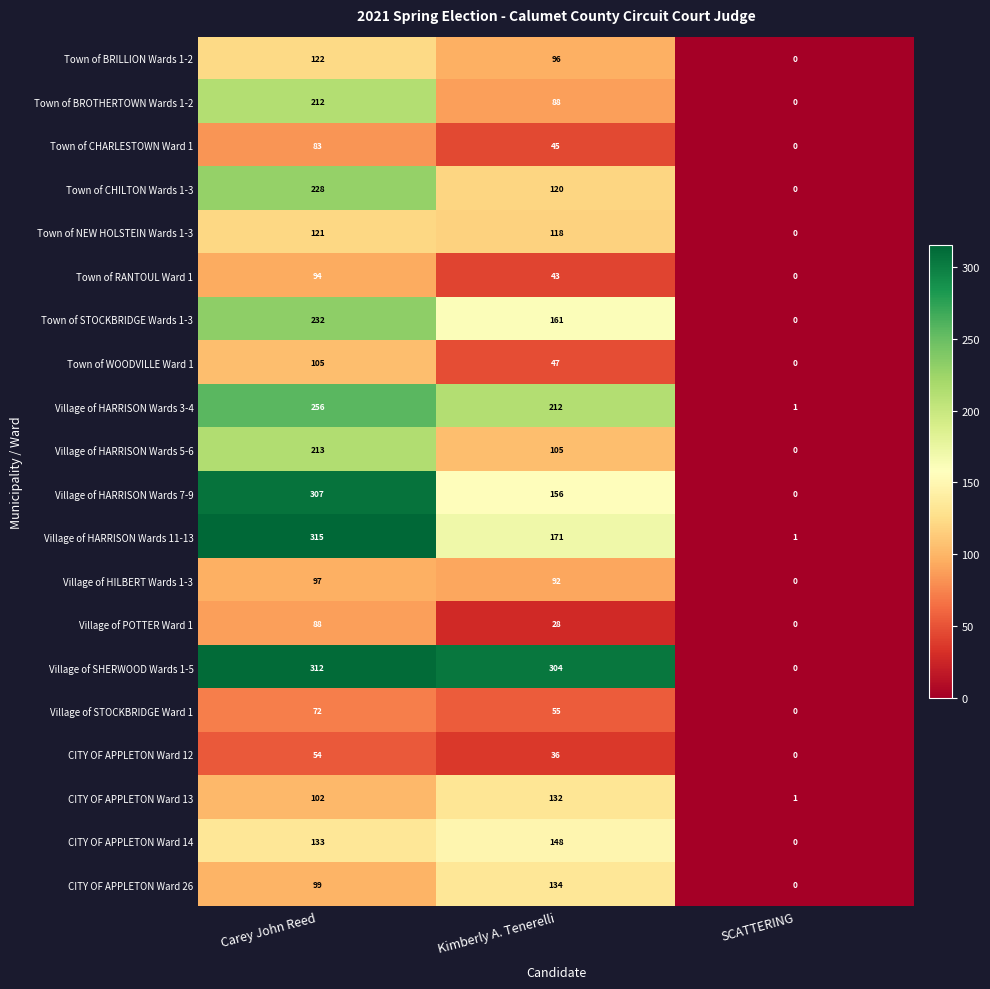

Rank the series at Carey John Reed from highest to lowest value.

Village of HARRISON Wards 11-13, Village of SHERWOOD Wards 1-5, Village of HARRISON Wards 7-9, Village of HARRISON Wards 3-4, Town of STOCKBRIDGE Wards 1-3, Town of CHILTON Wards 1-3, Village of HARRISON Wards 5-6, Town of BROTHERTOWN Wards 1-2, CITY OF APPLETON Ward 14, Town of BRILLION Wards 1-2, Town of NEW HOLSTEIN Wards 1-3, Town of WOODVILLE Ward 1, CITY OF APPLETON Ward 13, CITY OF APPLETON Ward 26, Village of HILBERT Wards 1-3, Town of RANTOUL Ward 1, Village of POTTER Ward 1, Town of CHARLESTOWN Ward 1, Village of STOCKBRIDGE Ward 1, CITY OF APPLETON Ward 12